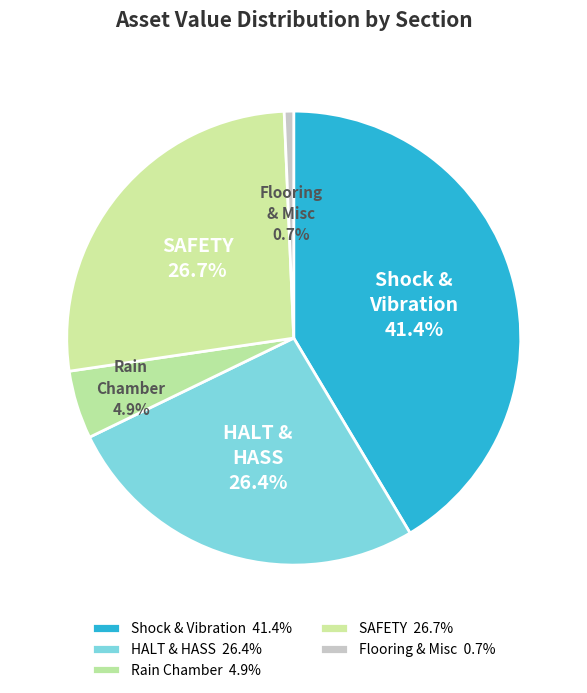

How many segments does this pie chart have?

5